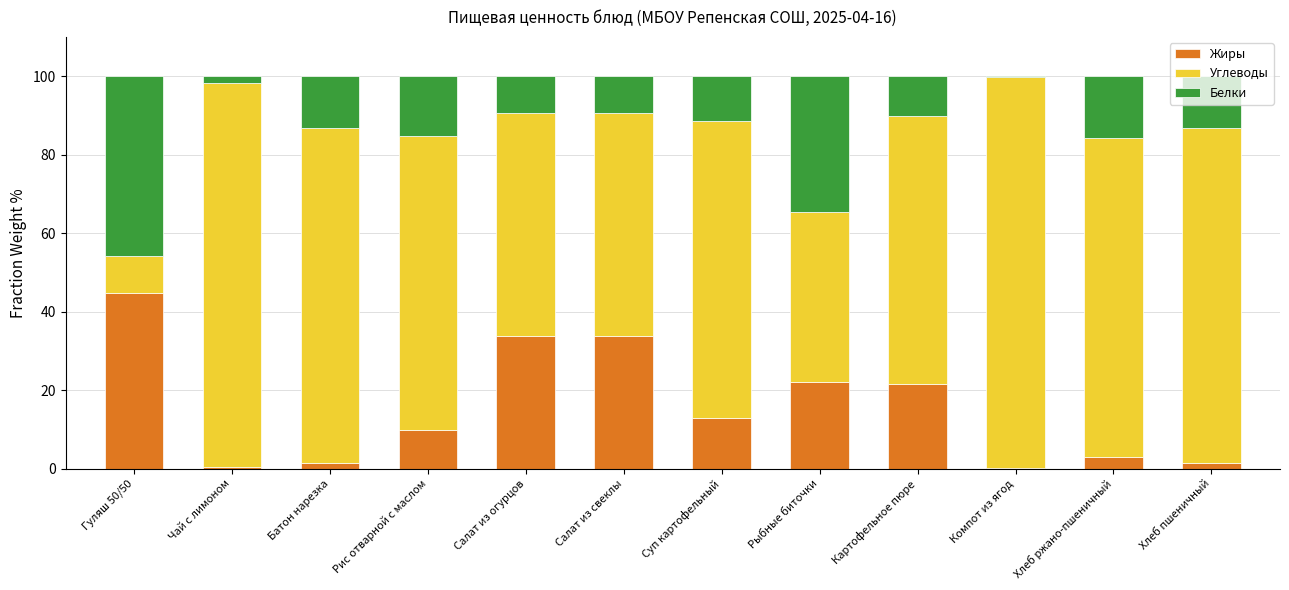

The Жиры series shows 33.7 at Салат из огурцов. True or false?

True